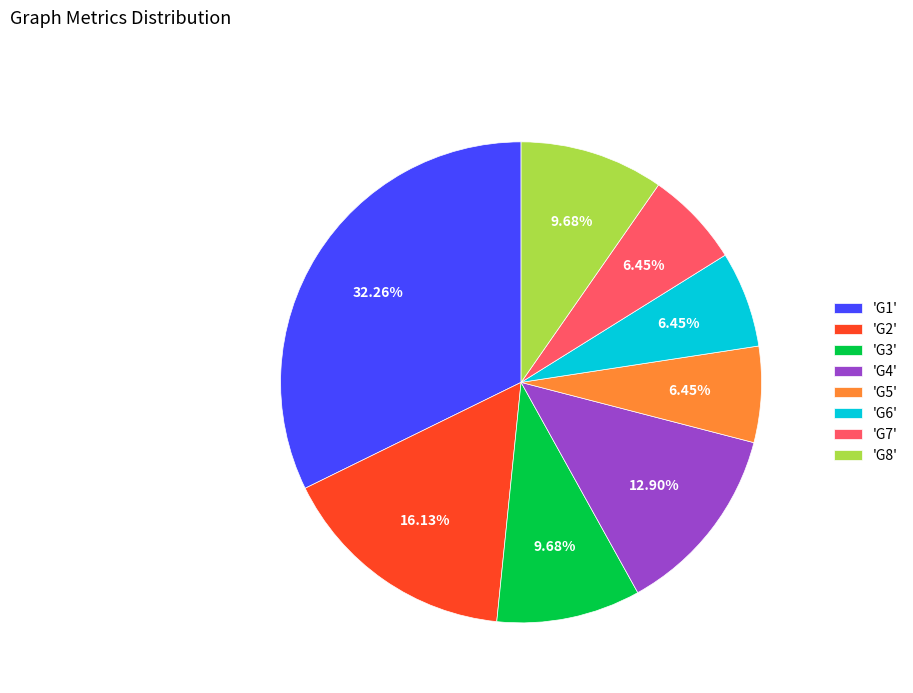

Is there a majority slice in this chart?

No